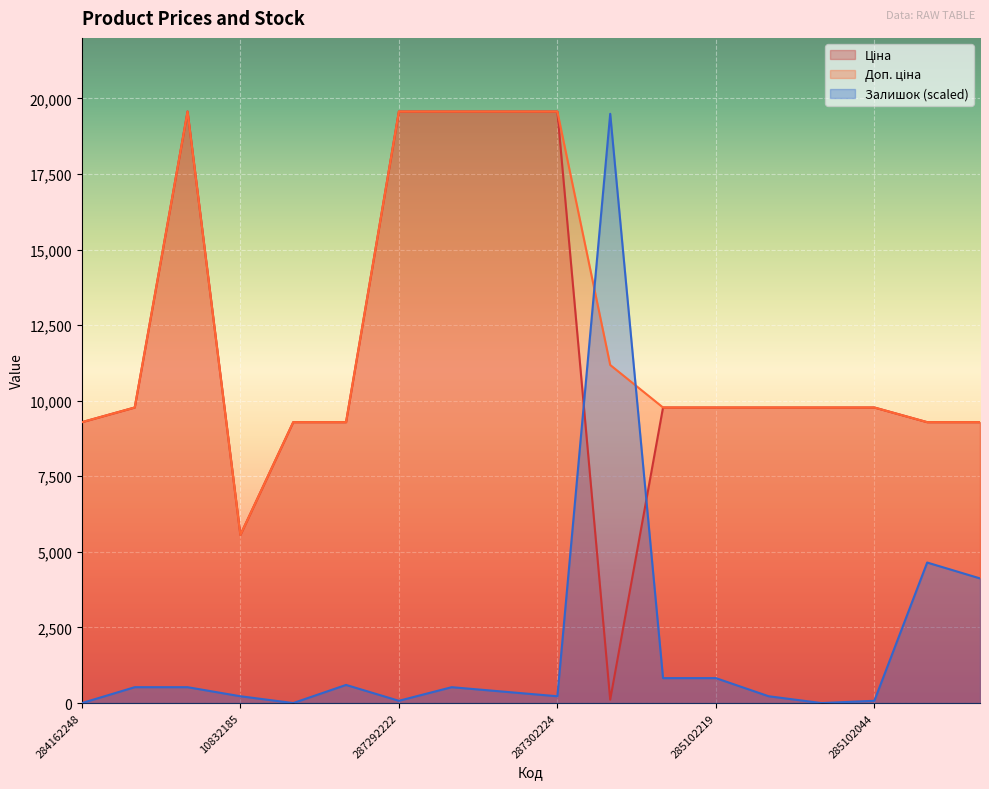

True or false: Ціна and Доп. ціна intersect in this chart.

False